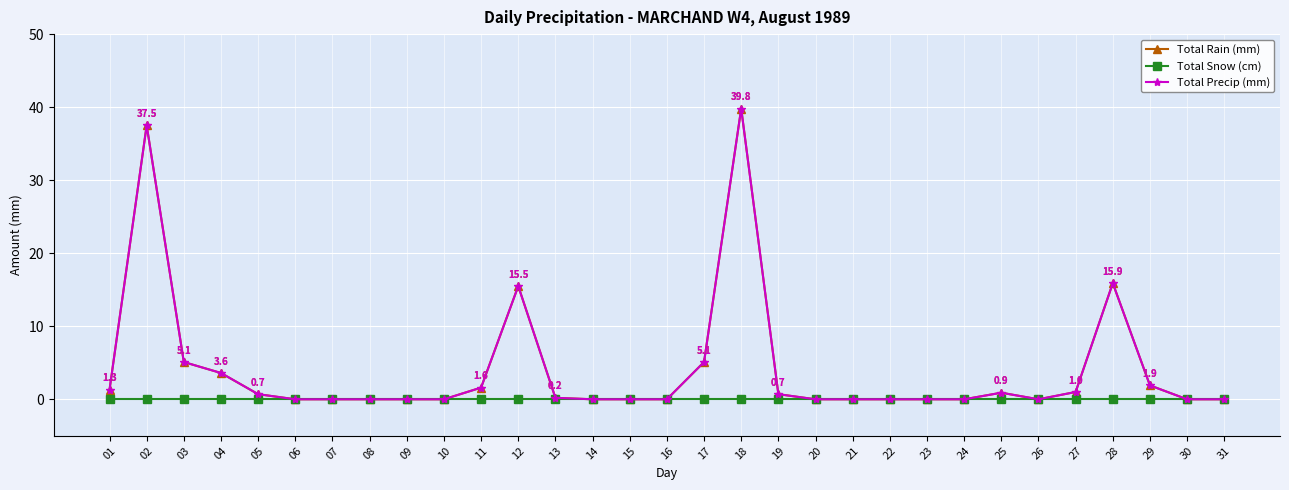

What is the sum of all Total Rain (mm) values?

130.8